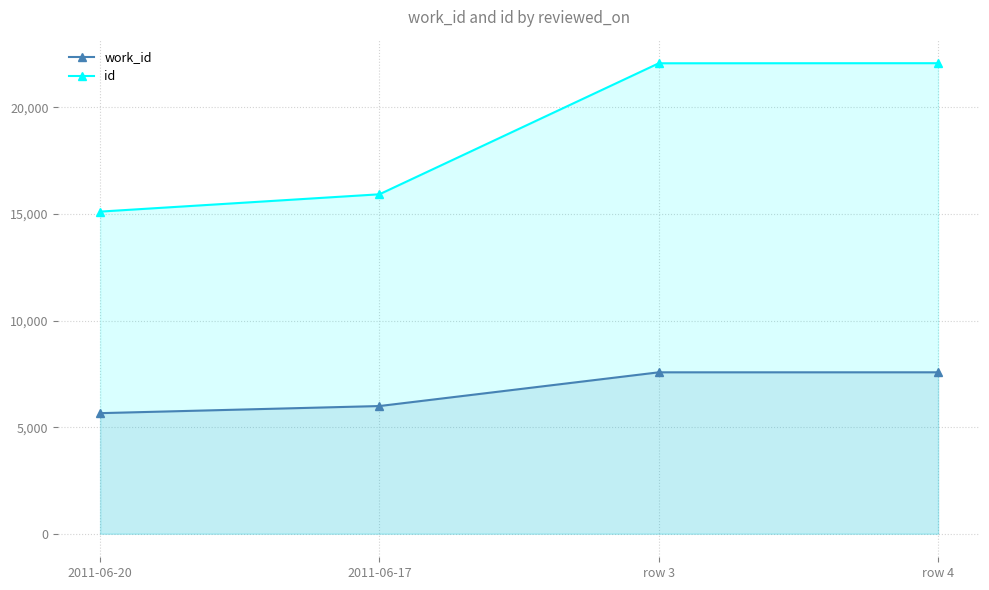

True or false: work_id and id cross at least once.

False